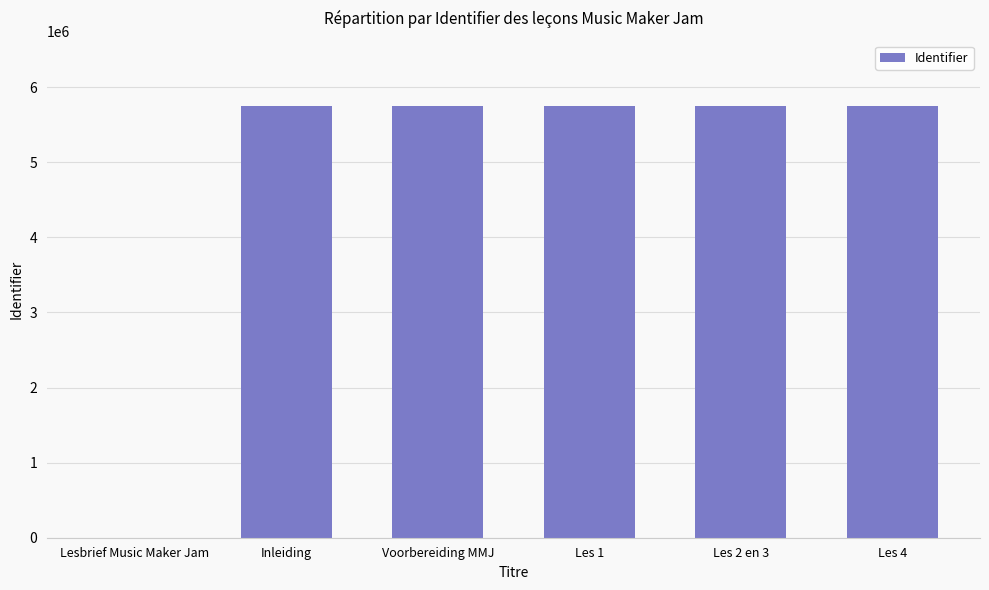

Is it true that the value at Inleiding is 8400065?

False